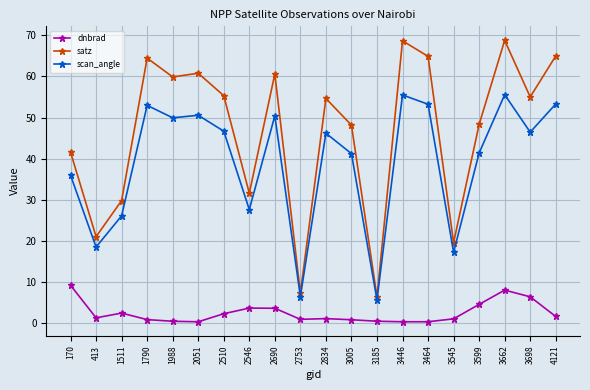

True or false: scan_angle and satz intersect in this chart.

False